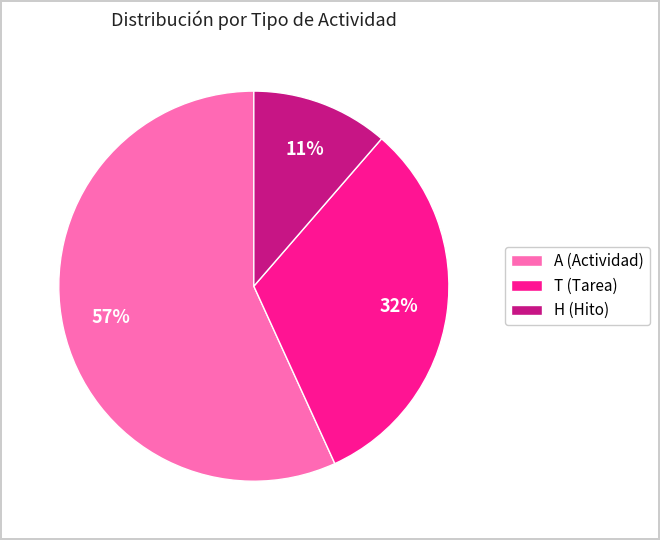

Is A (Actividad) the majority of the pie?

Yes